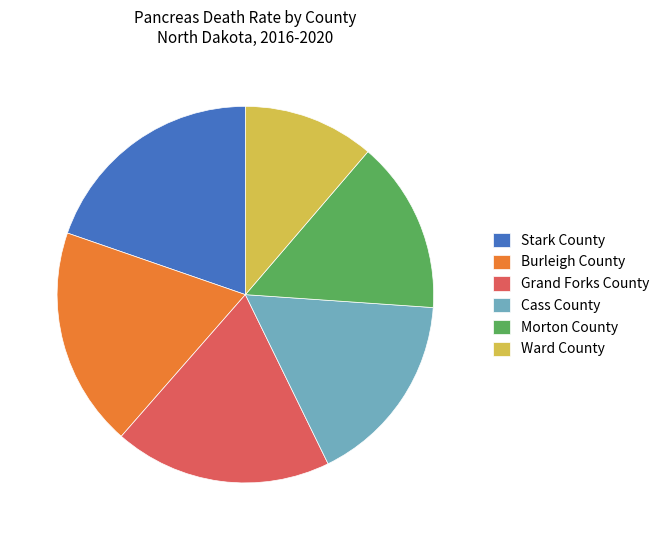

Is it true that Grand Forks County is 5% of the pie?

False